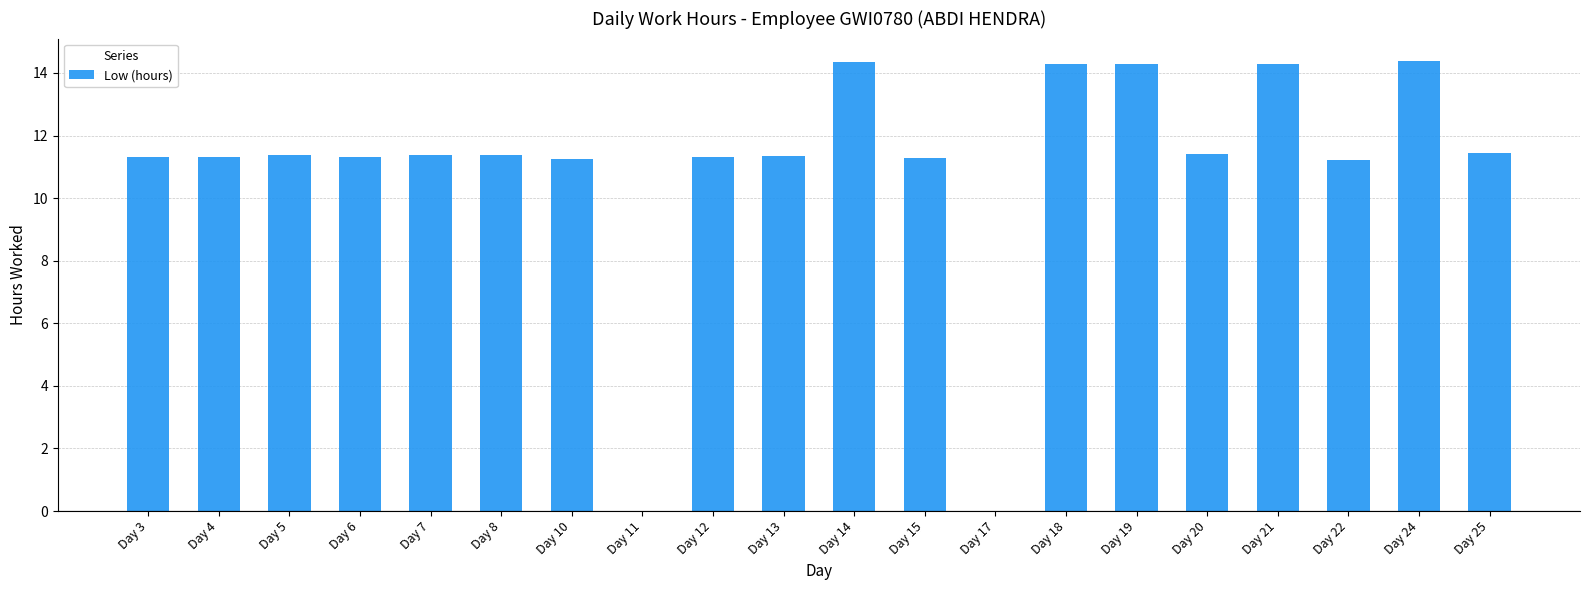

What is the greatest value displayed?

14.4